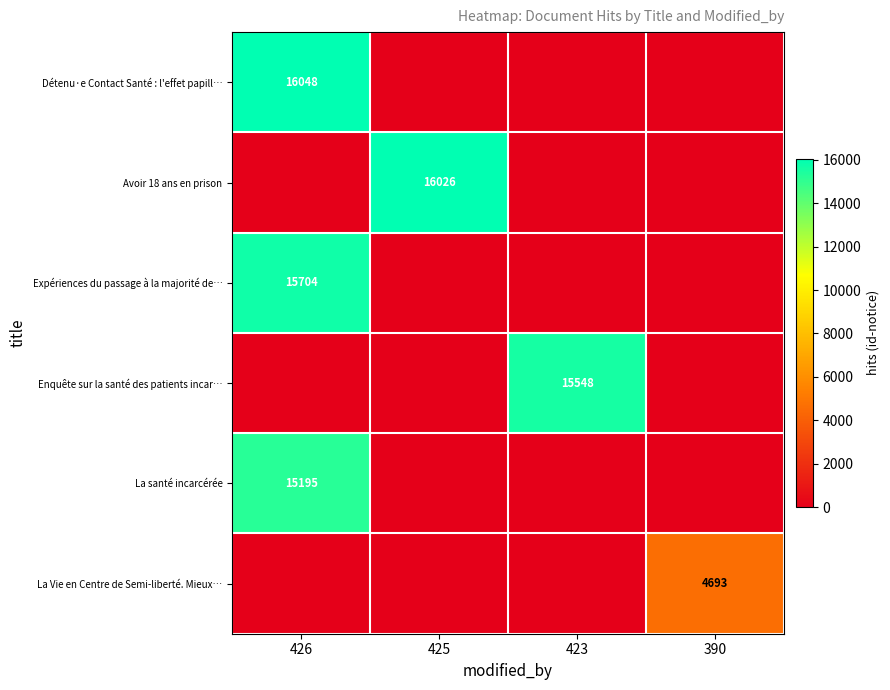

The Avoir 18 ans en prison series shows 16026 at 425. True or false?

True